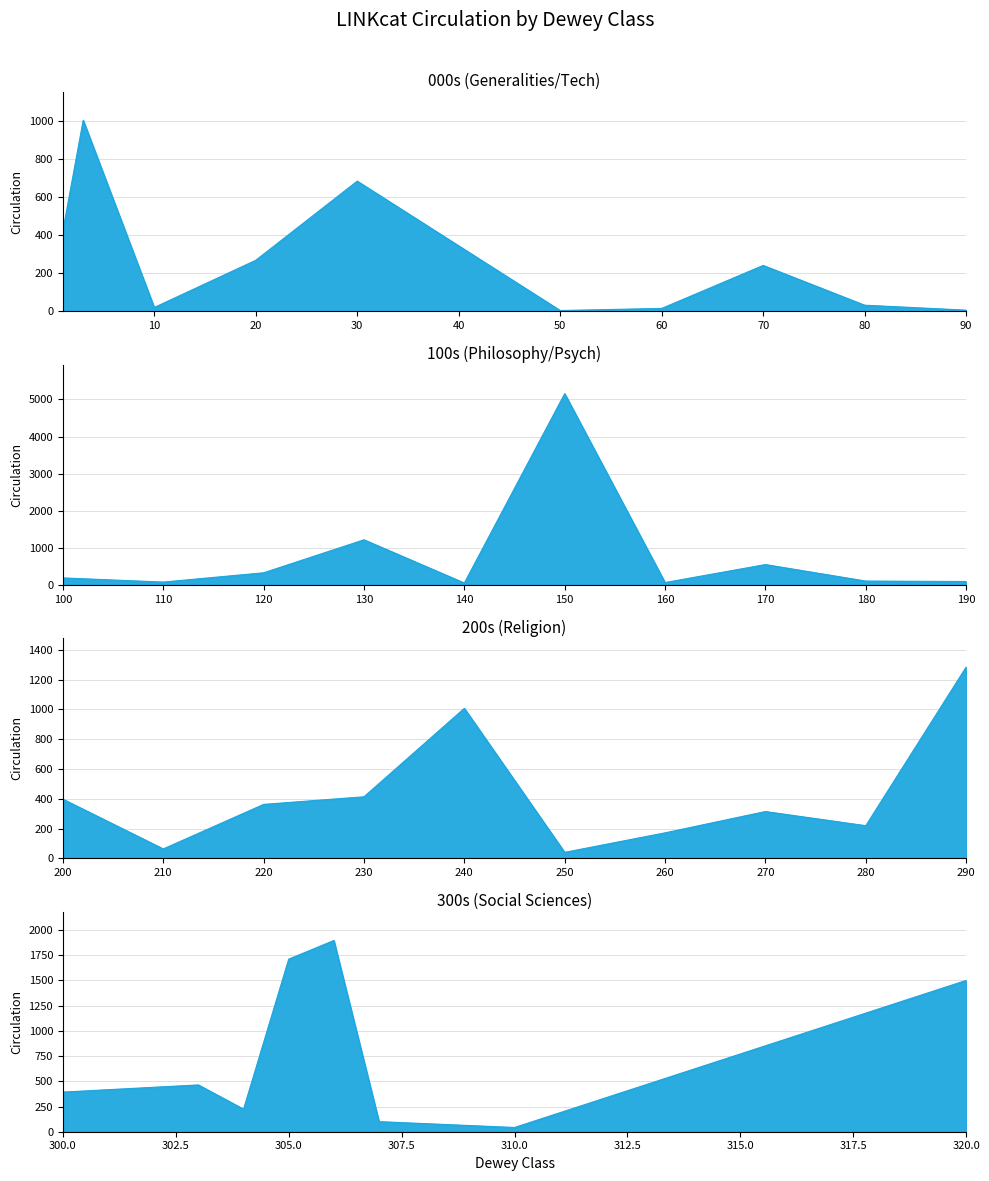

How many data points in 100s (Philosophy/Psych) are less than 188?

5